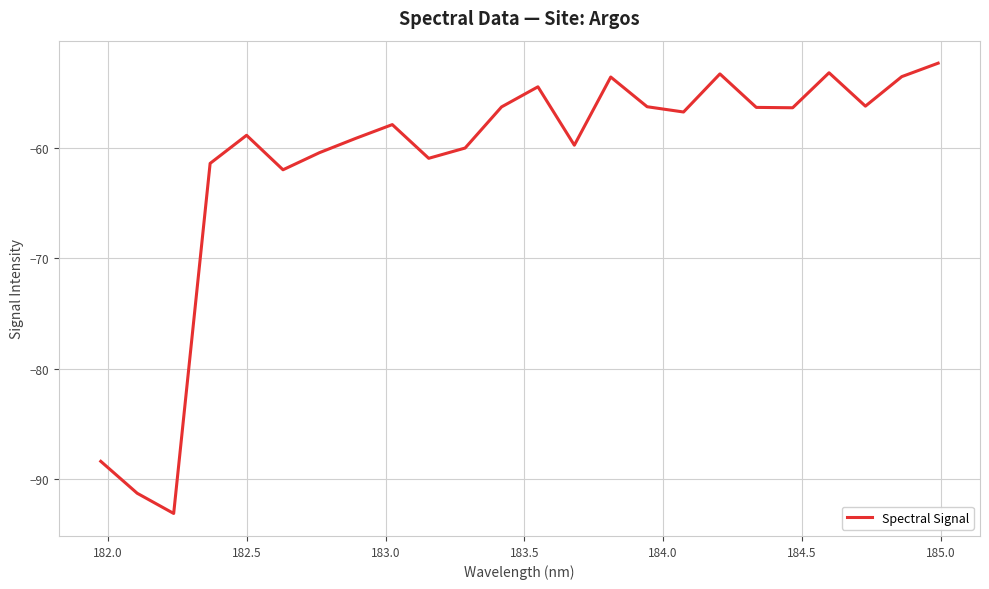

What is the smallest value displayed?

-93.1